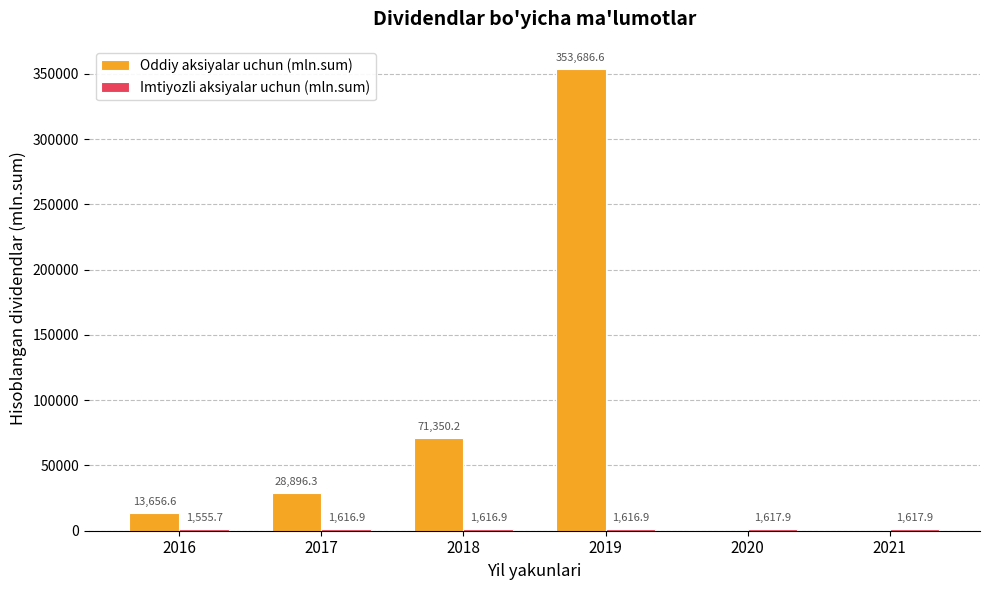

What value does the Oddiy aksiyalar uchun (mln.sum) series have at 2018?

71350.2